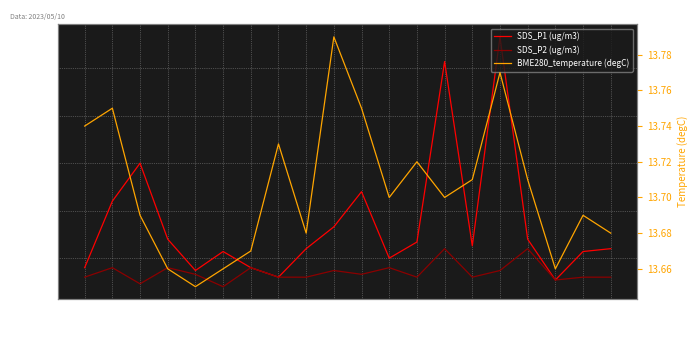

True or false: SDS_P1 (ug/m3) and SDS_P2 (ug/m3) cross at least once.

False